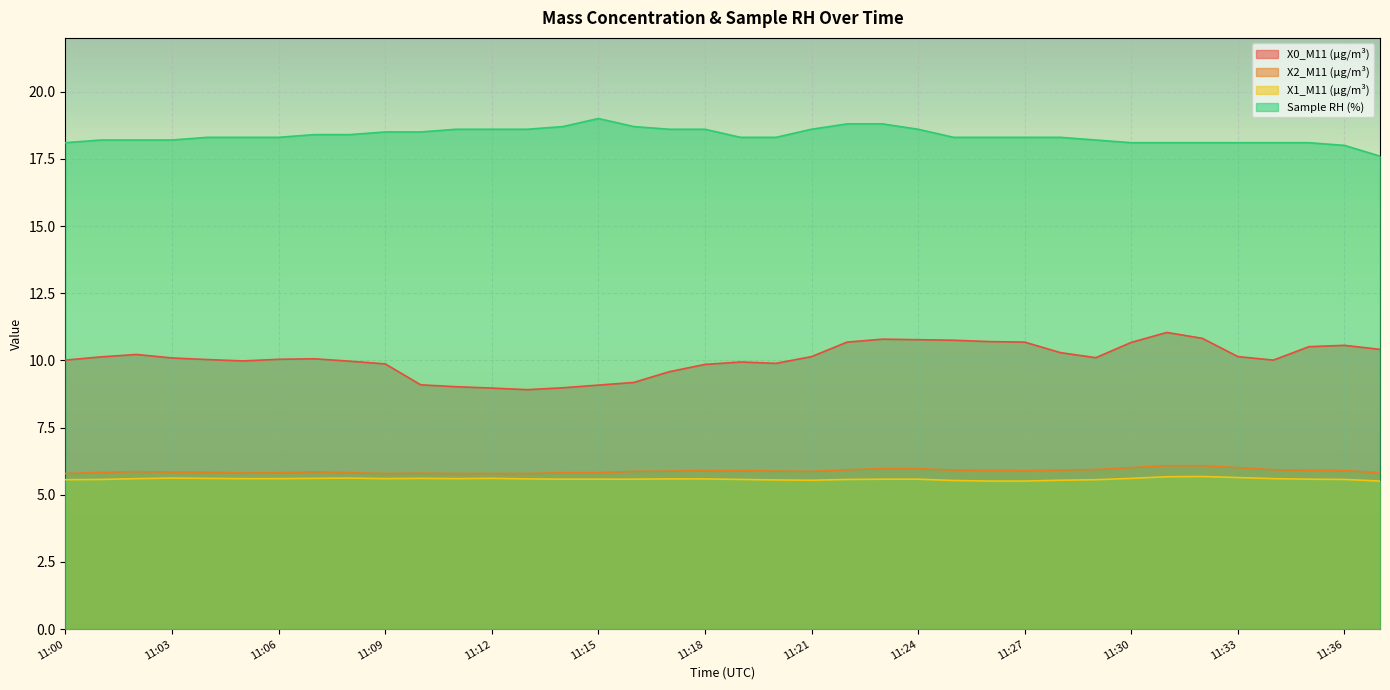

At which category does X1_M11 (μg/m³) reach its first local peak?

11:03